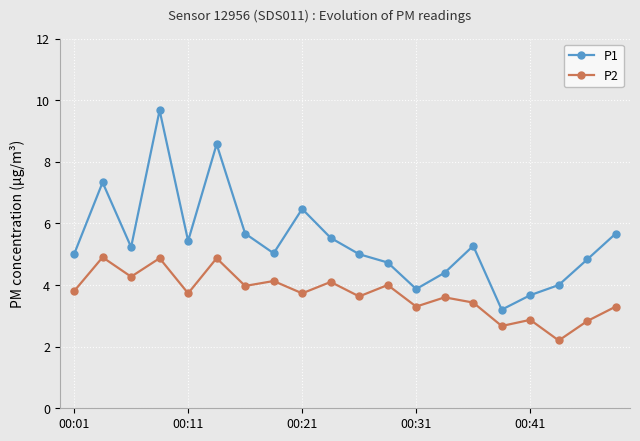

Rank the series by their maximum value, from lowest to highest.

P2, P1